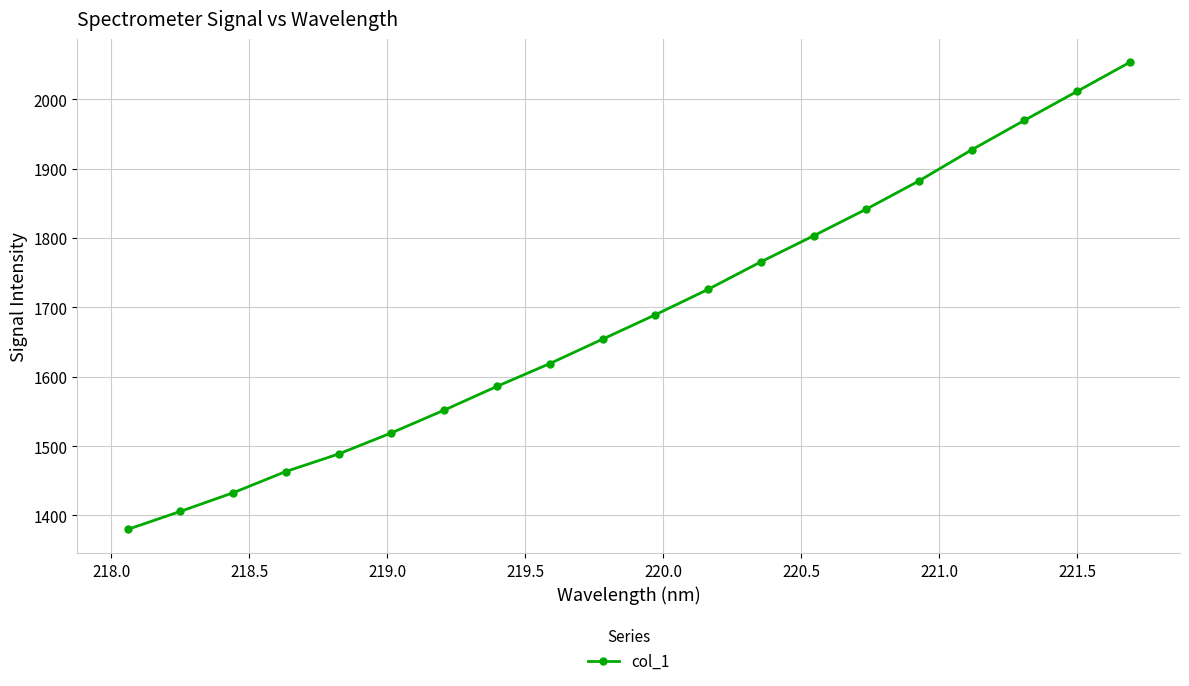

True or false: the data has more than 0 interior local peaks.

False